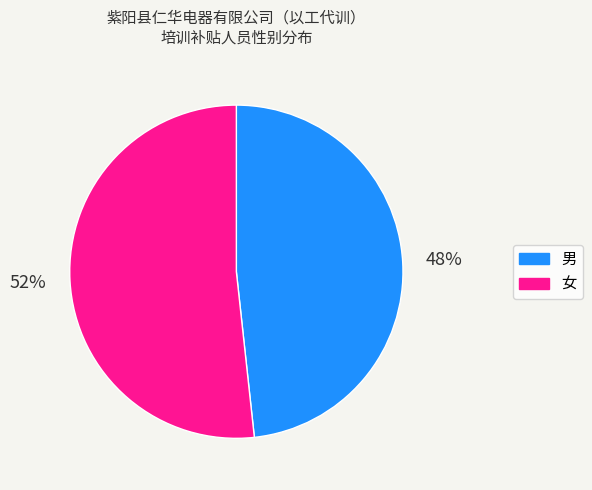

Is it true that 男 is 48% of the pie?

True